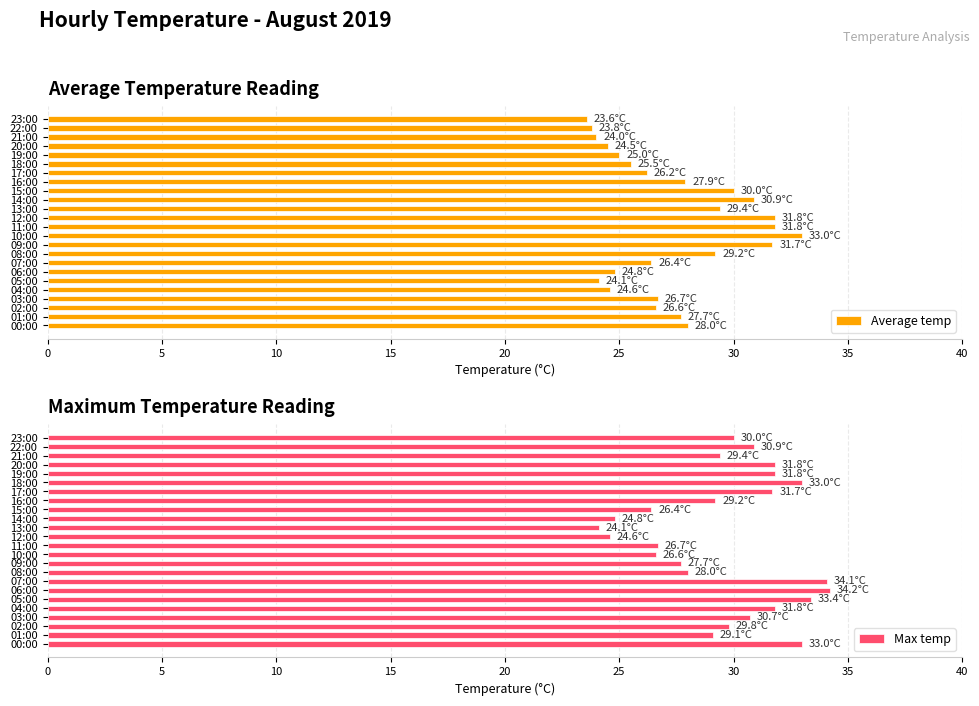

Is it true that Average temp equals 44.5 at 01:00?

False